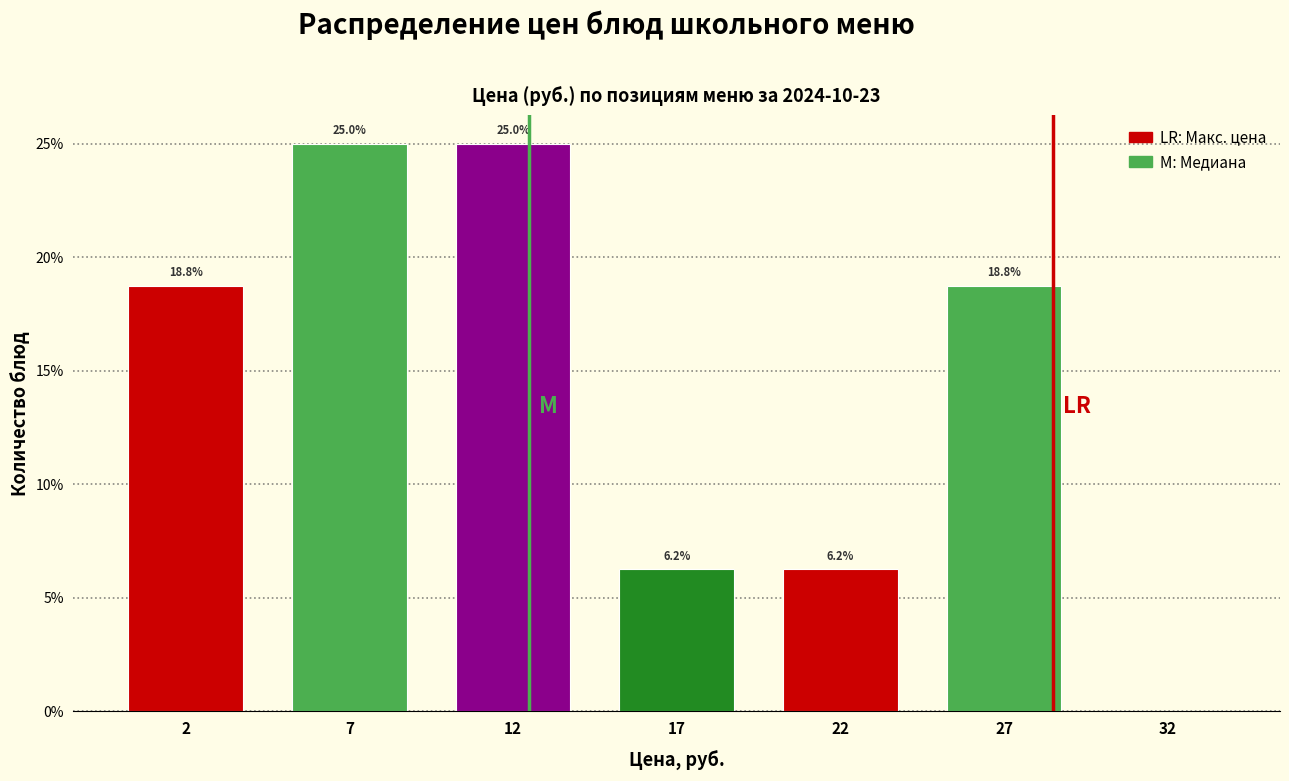

Which has a higher value, 12 or 2?

12